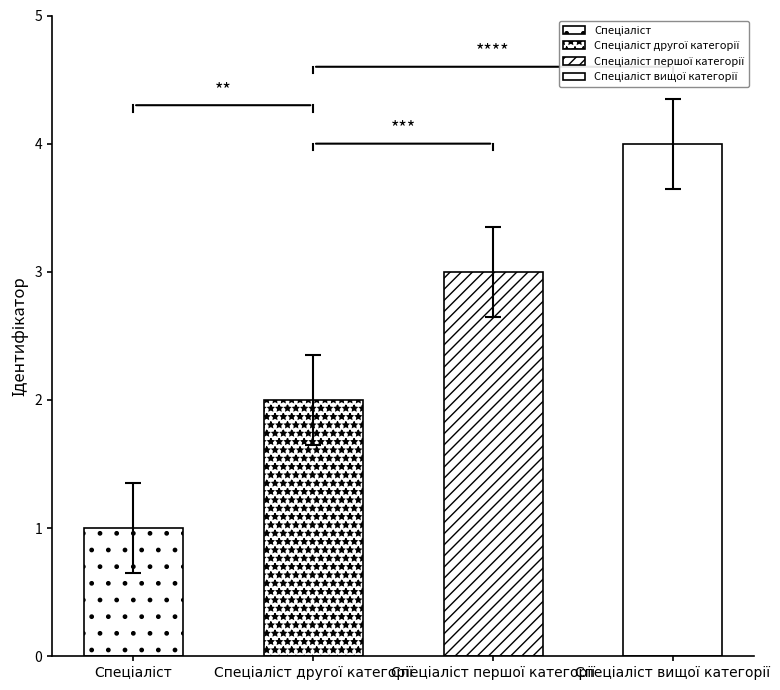

Which has a higher value, Спеціаліст другої категорії or Спеціаліст першої категорії?

Спеціаліст першої категорії